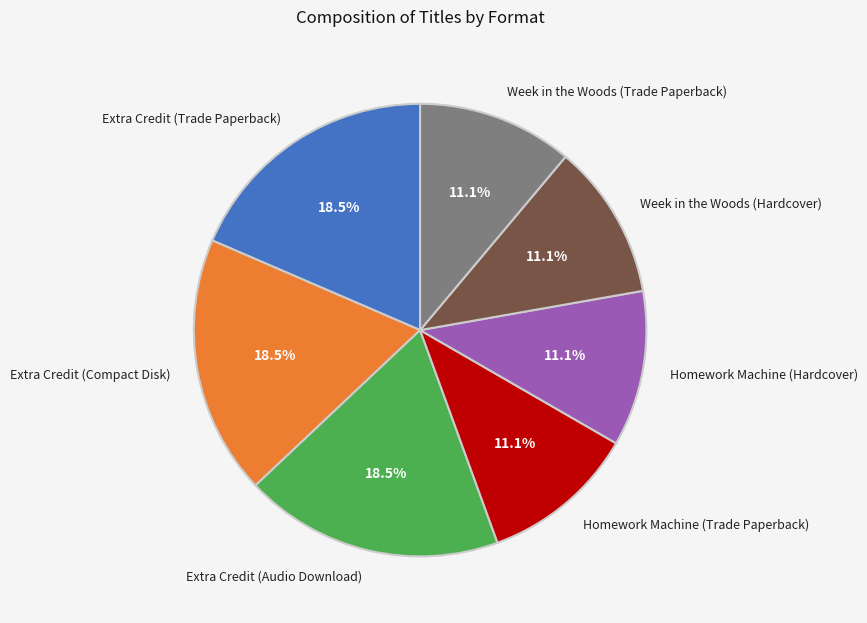

Combined, do Extra Credit (Compact Disk) and Extra Credit (Audio Download) account for over 50%?

No